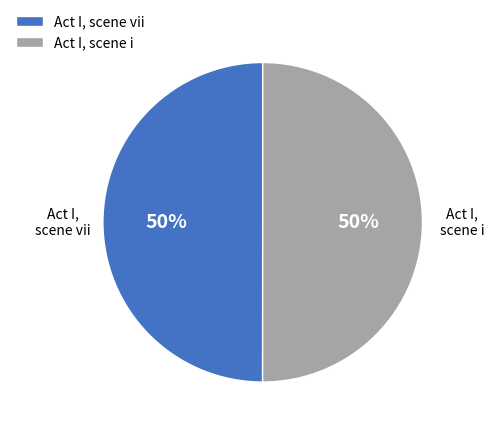

The Act I, scene vii slice represents 59% of the pie. True or false?

False